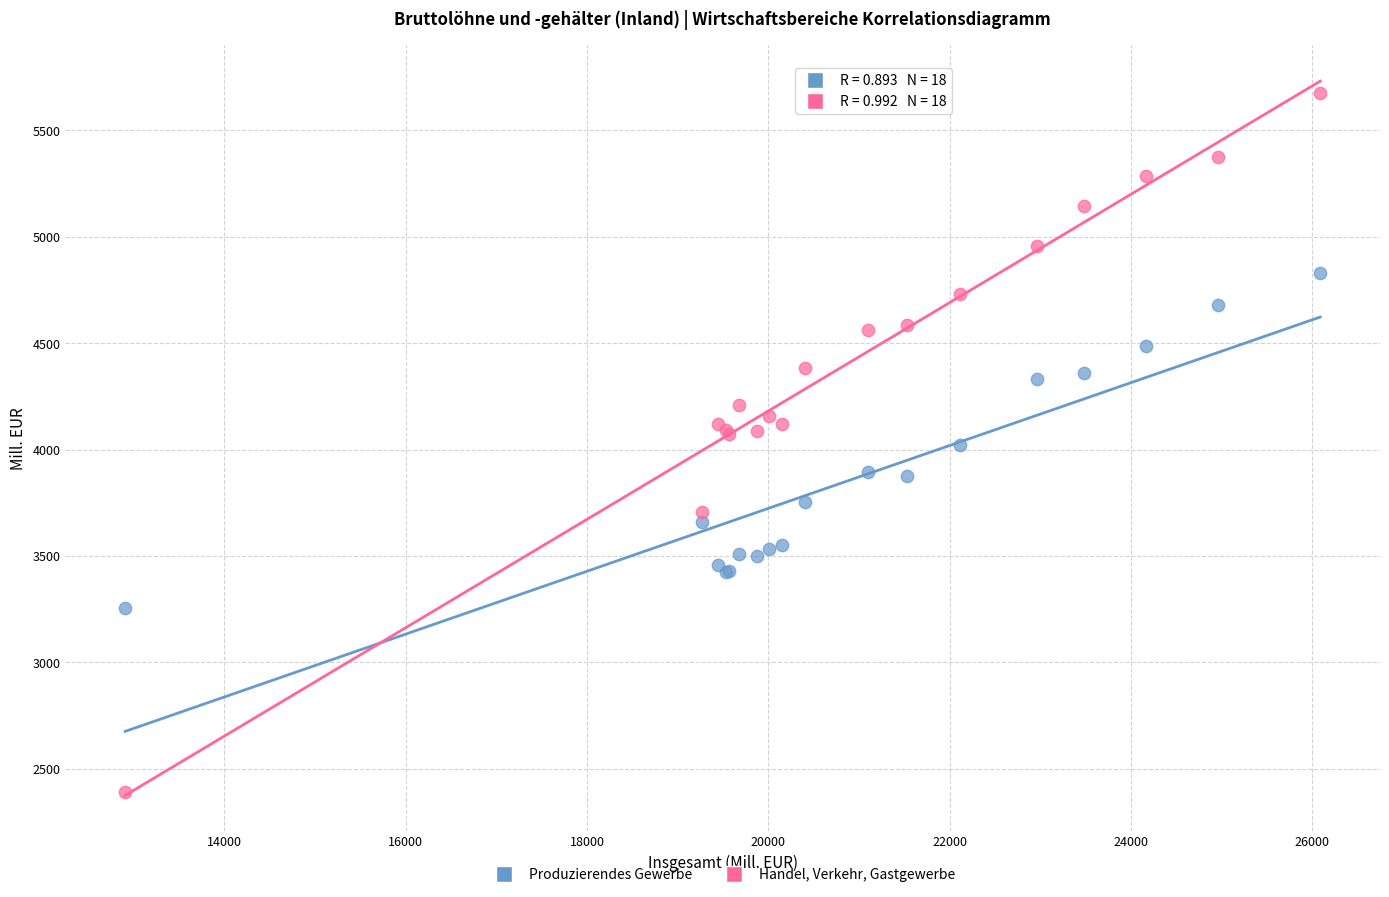

Which series reaches the minimum Y coordinate?

Handel, Verkehr, Gastgewerbe